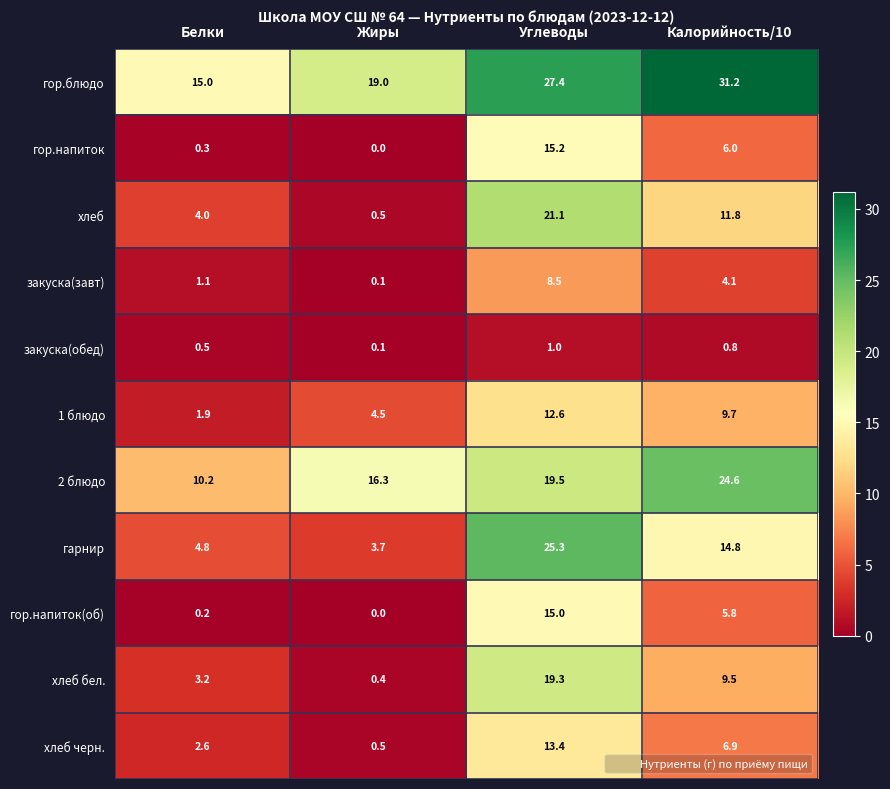

At which category is the sum across all series the highest?

Углеводы